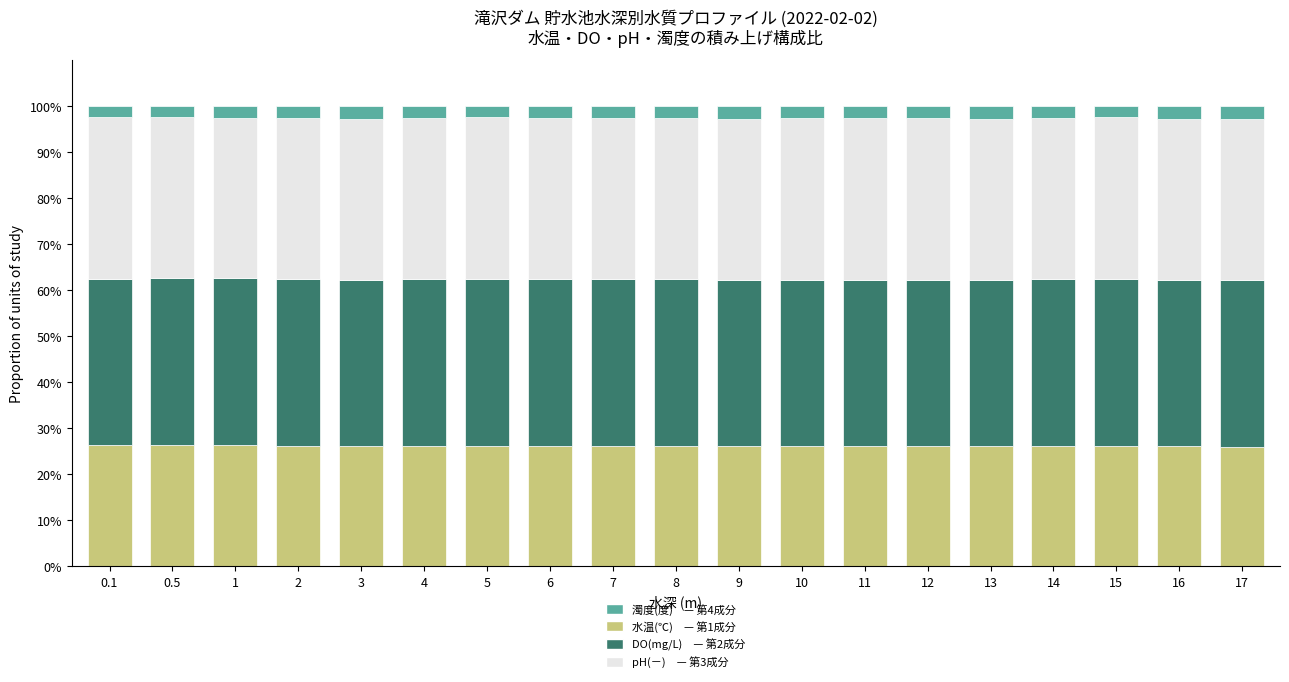

Are the bars grouped side by side (vs. stacked)?

No